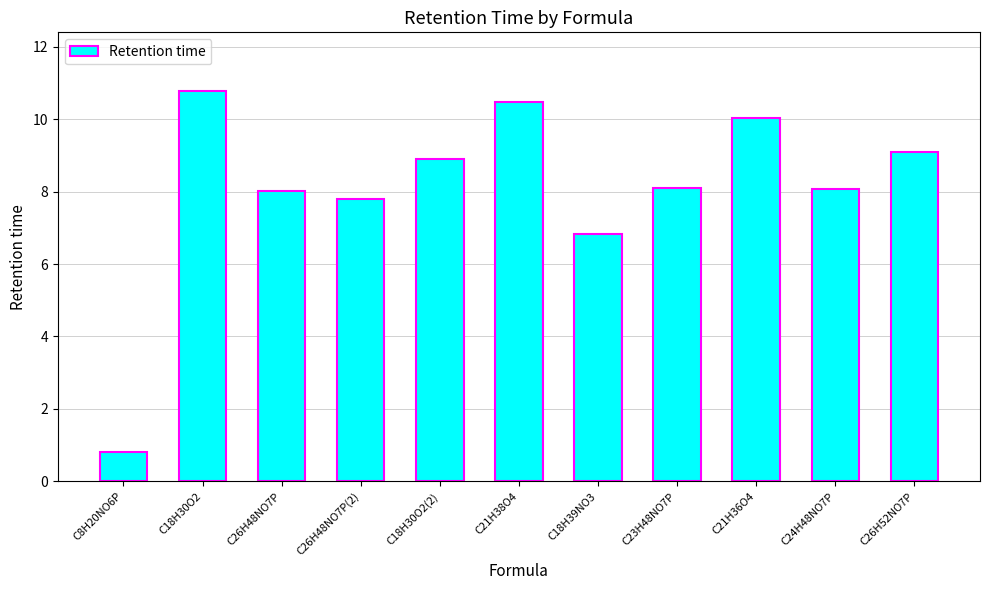

What position from the right is C21H36O4?

3